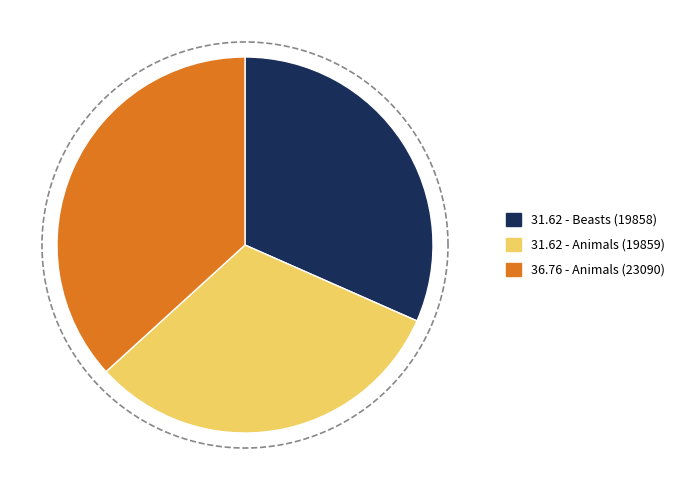

To the nearest percent, what is the difference between the largest and smallest slice percentages?

5%